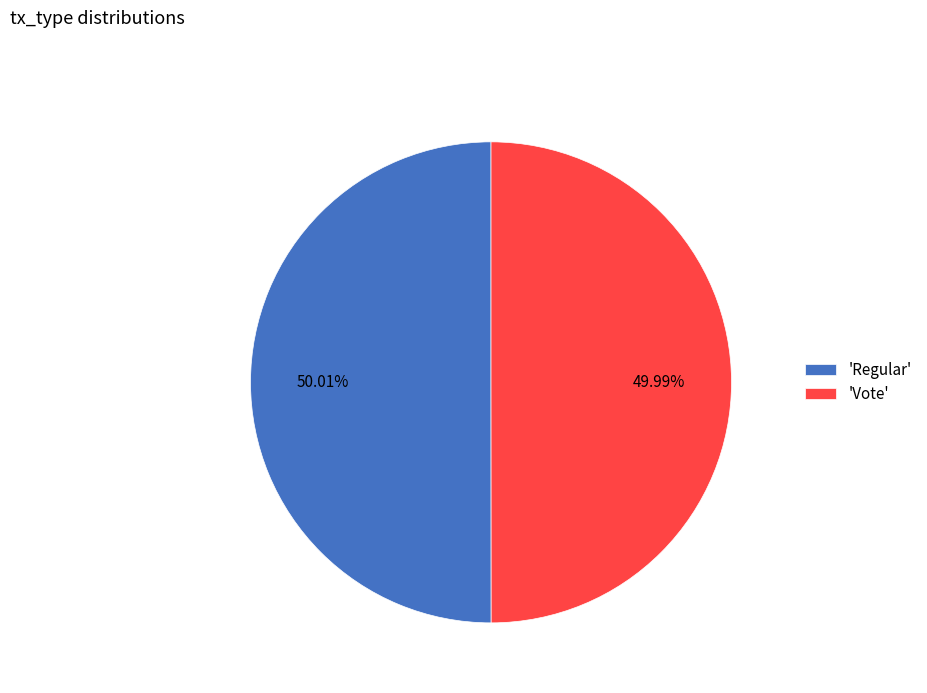

Approximately how many times larger is the value at 'Regular' compared to 'Vote'?

1.0